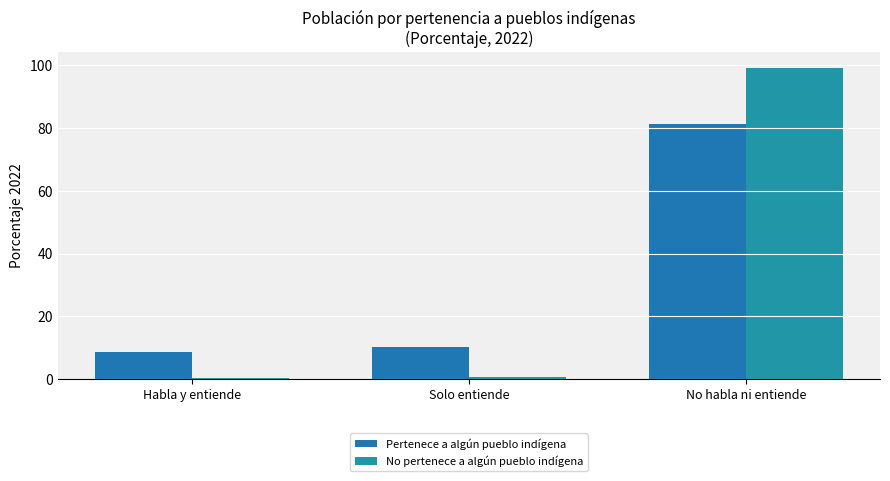

True or false: No pertenece a algún pueblo indígena has a value of 66.9 at No habla ni entiende.

False